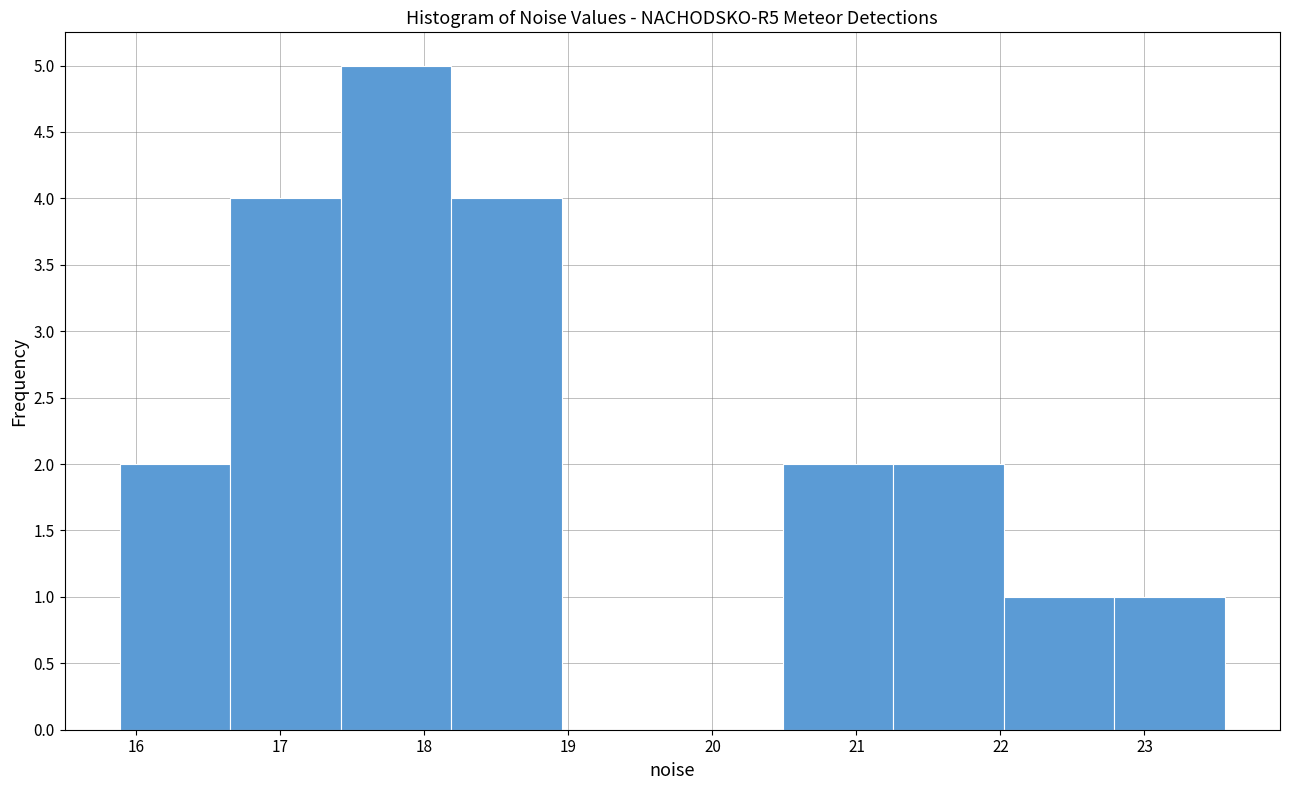

Reading left to right, list every bar in this chart as the range it spans on the x-axis followed by its height. Neither the bar edges nor the heights are printed on the chart, so give them approximately, as read against the axes.

15.9 to 16.7: 2
16.7 to 17.4: 4
17.4 to 18.2: 5
18.2 to 19.0: 4
19.0 to 19.7: 0
19.7 to 20.5: 0
20.5 to 21.3: 2
21.3 to 22.0: 2
22.0 to 22.8: 1
22.8 to 23.6: 1